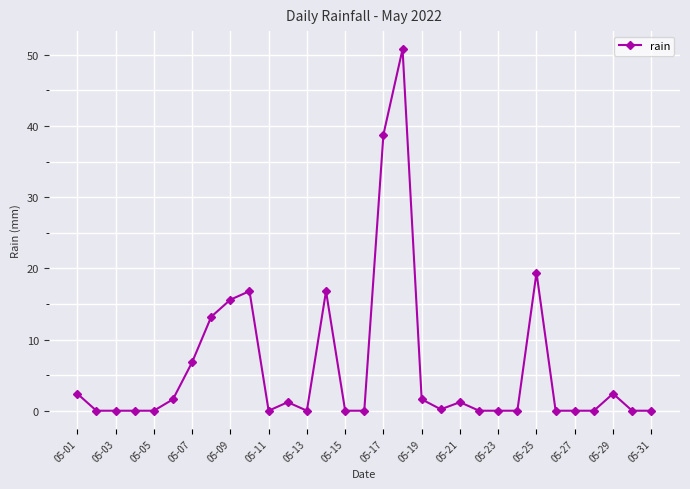

True or false: the data has more than 1 interior local peaks.

True